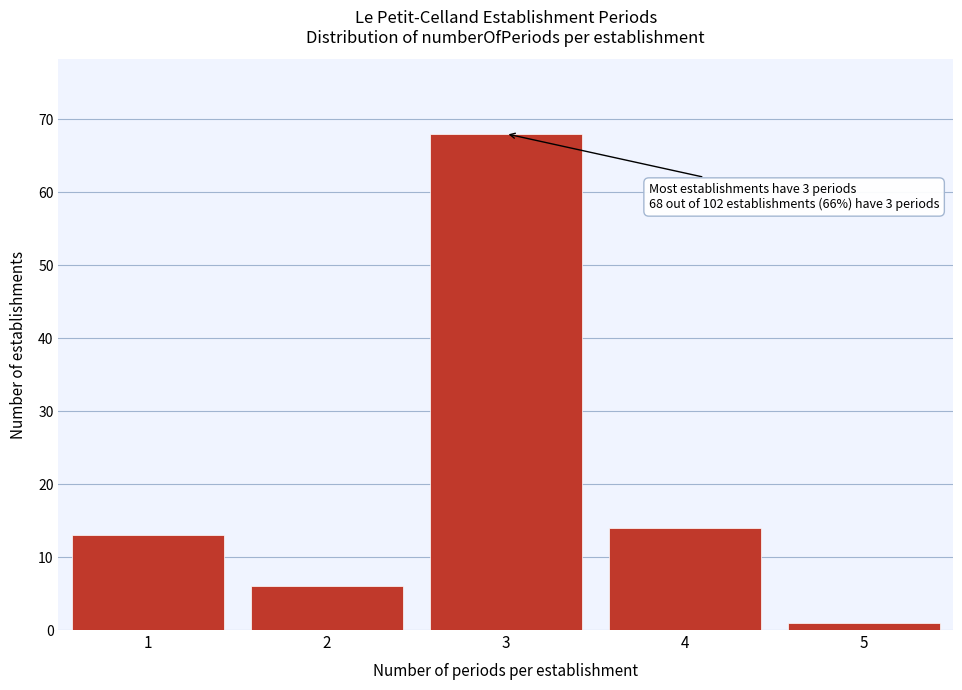

Reading left to right, list all the values displayed in this chart.

1=13	2=6	3=68	4=14	5=1